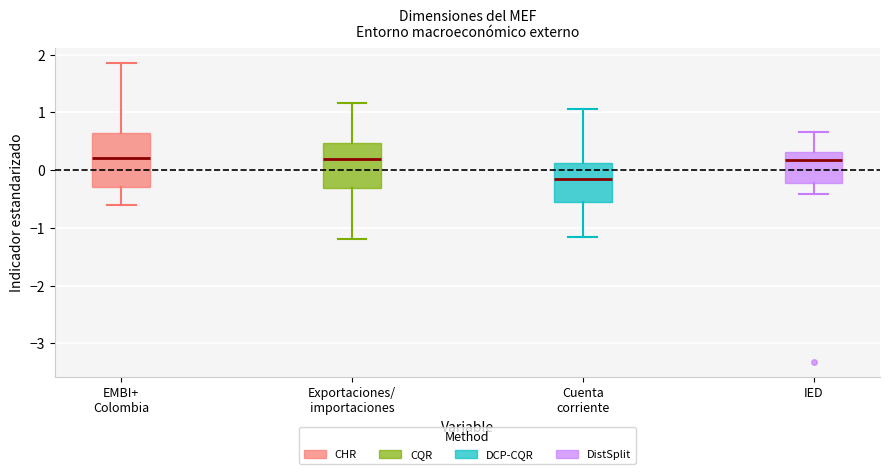

Where does the median line of the box for Exportaciones/ importaciones sit on the y-axis? The values are not printed on the chart, so give them approximately, as read against the axis.

0.2